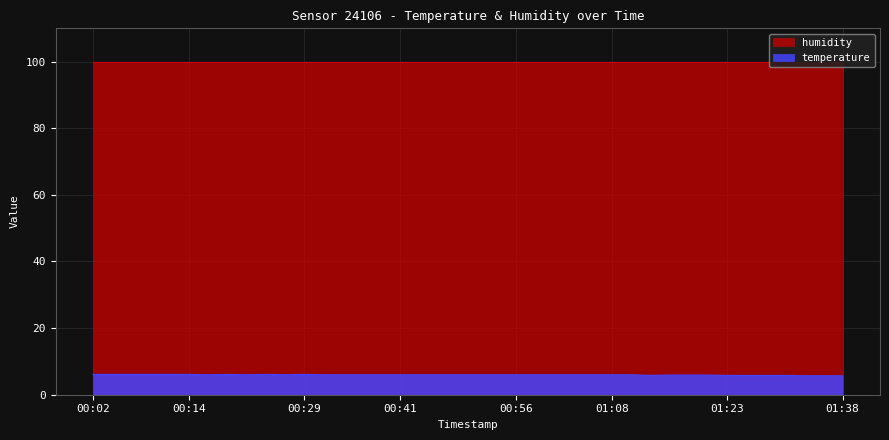

Which series has the widest spread of values?

temperature